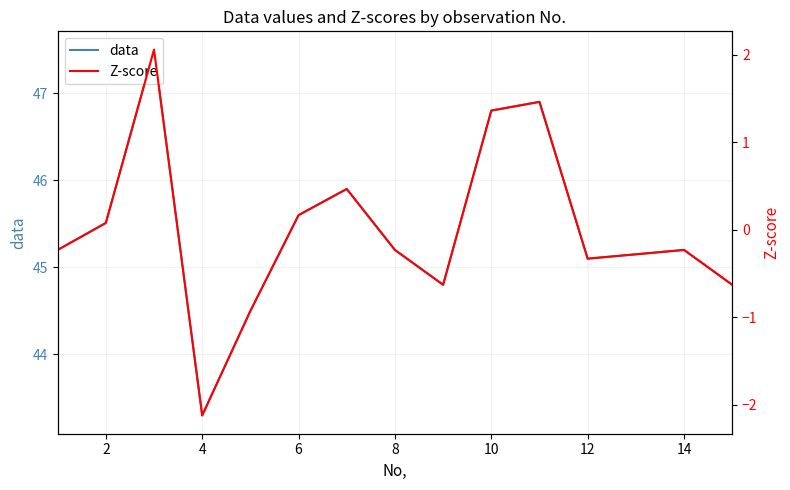

Is it true that data equals 80.6 at 6?

False